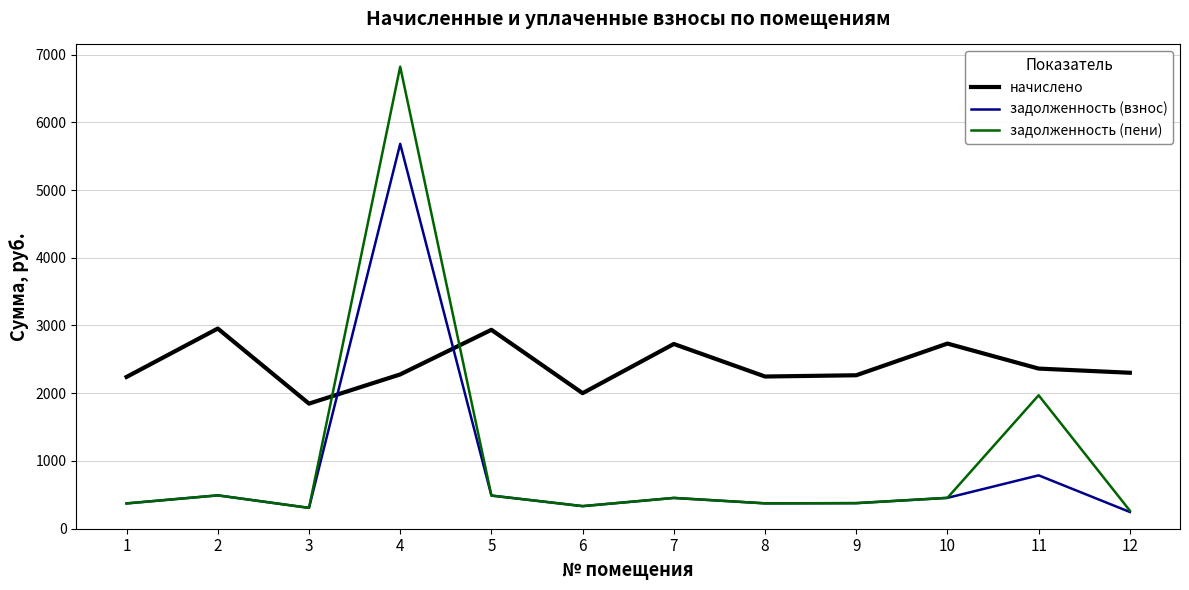

Which category has the highest value across all series?

4